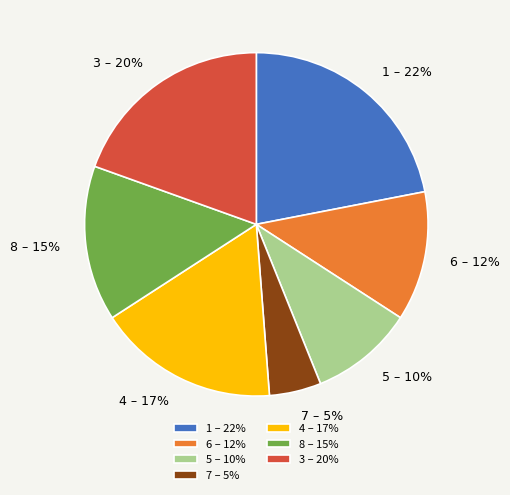

Is 6 the majority of the pie?

No